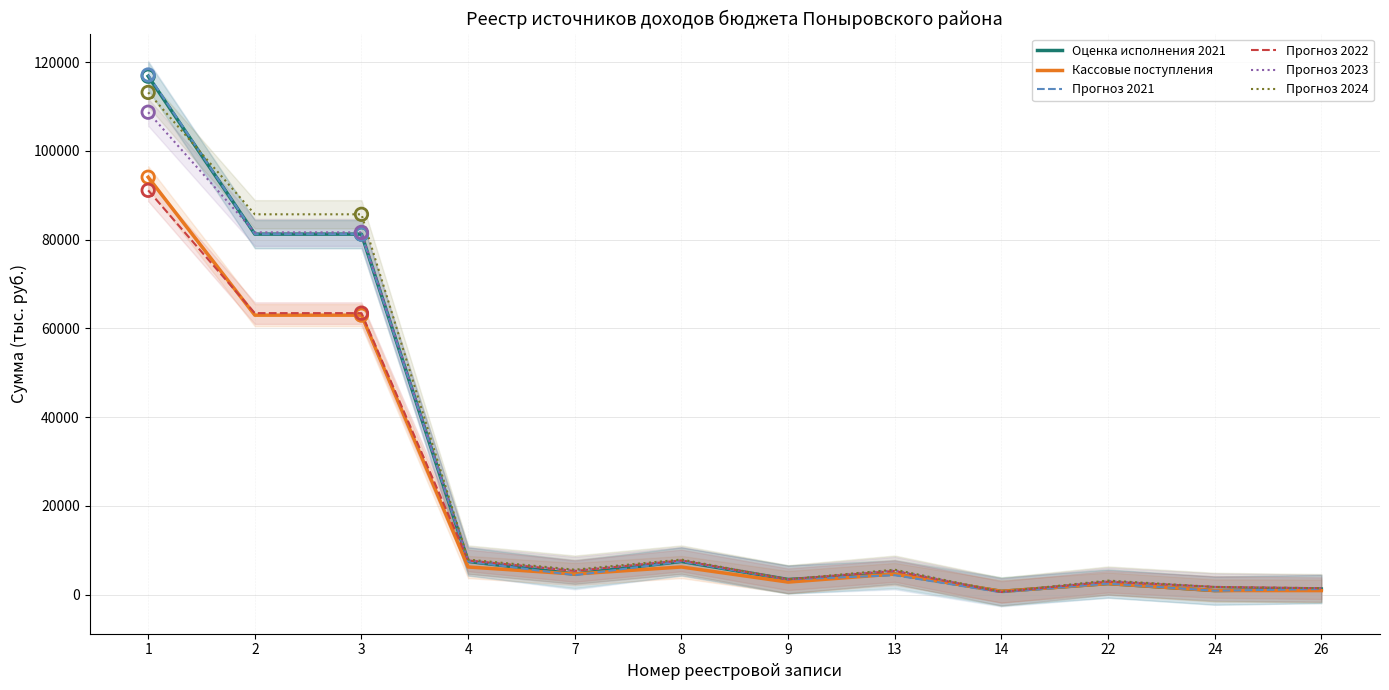

Which series reaches the maximum Y coordinate?

Прогноз 2021